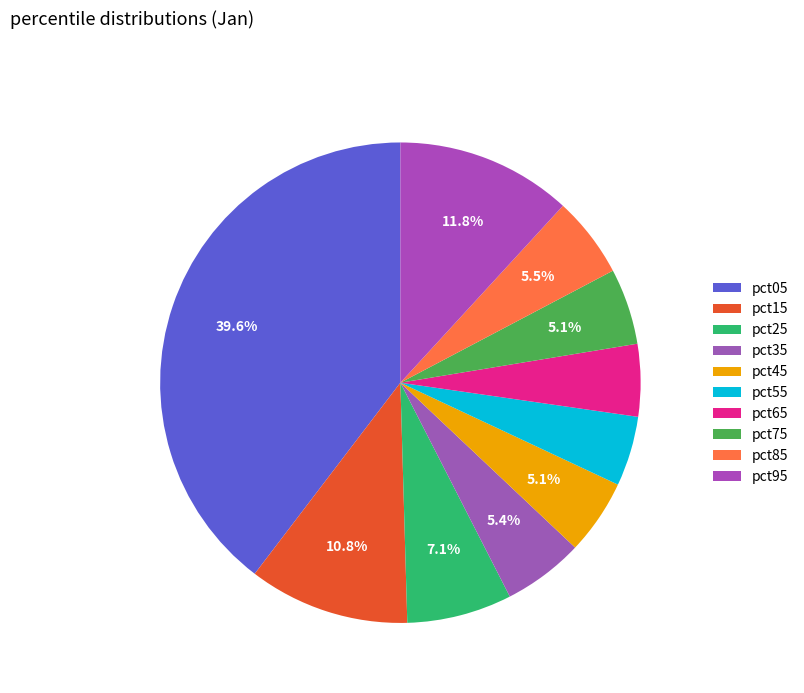

What is the largest slice in the pie chart?

pct05